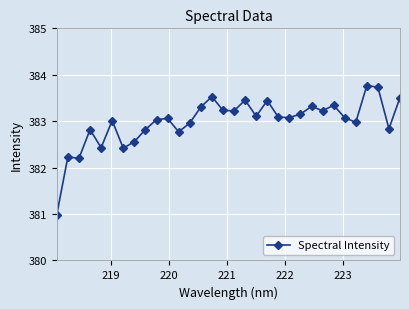

What is the maximum value shown in the chart?

383.8